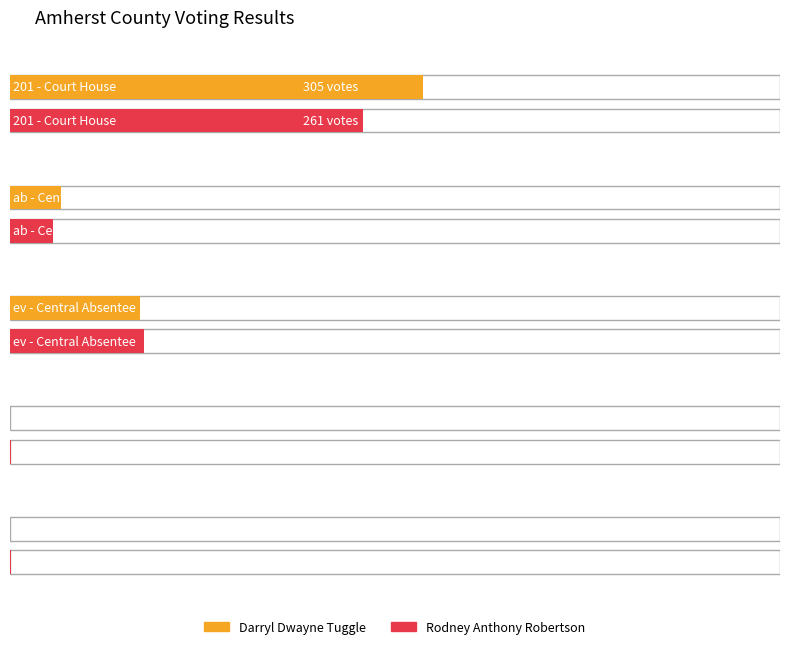

What position from the left is ev - Central Absentee?

3